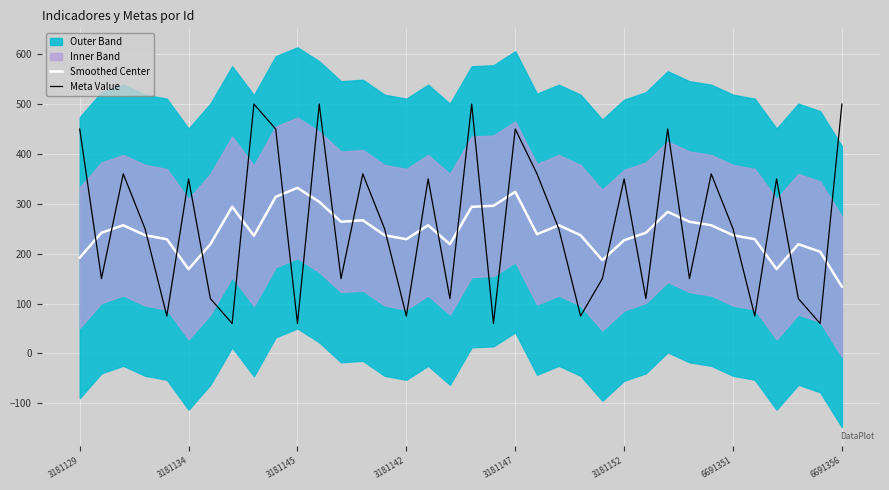

Rank the series at 23 from highest to lowest value.

Smoothed Center, Meta Value